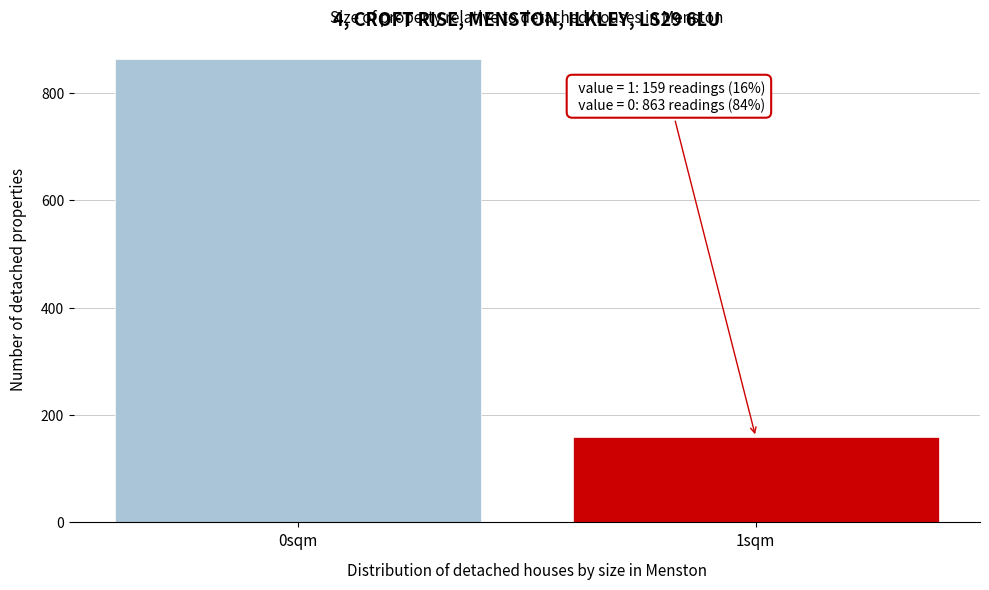

Reading left to right, what are all the values shown in this chart?

863	159